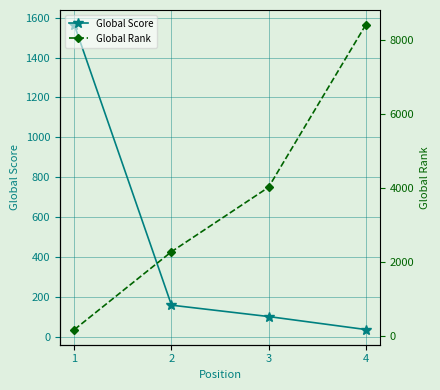

At which label does Global Rank reach its peak?

4